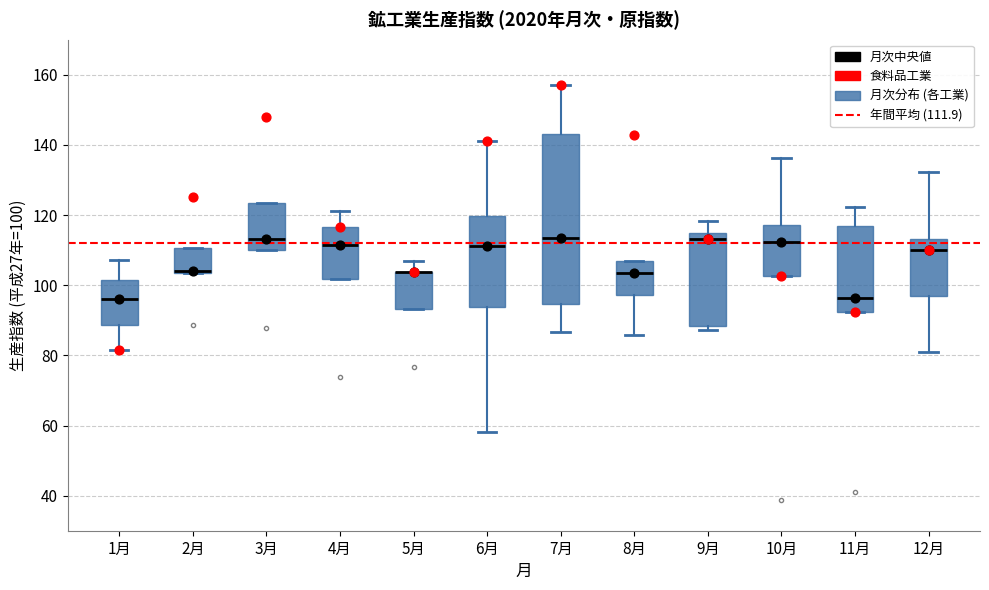

Where does the upper whisker of the box for 9月 end on the y-axis? The values are not printed on the chart, so give them approximately, as read against the axis.

118